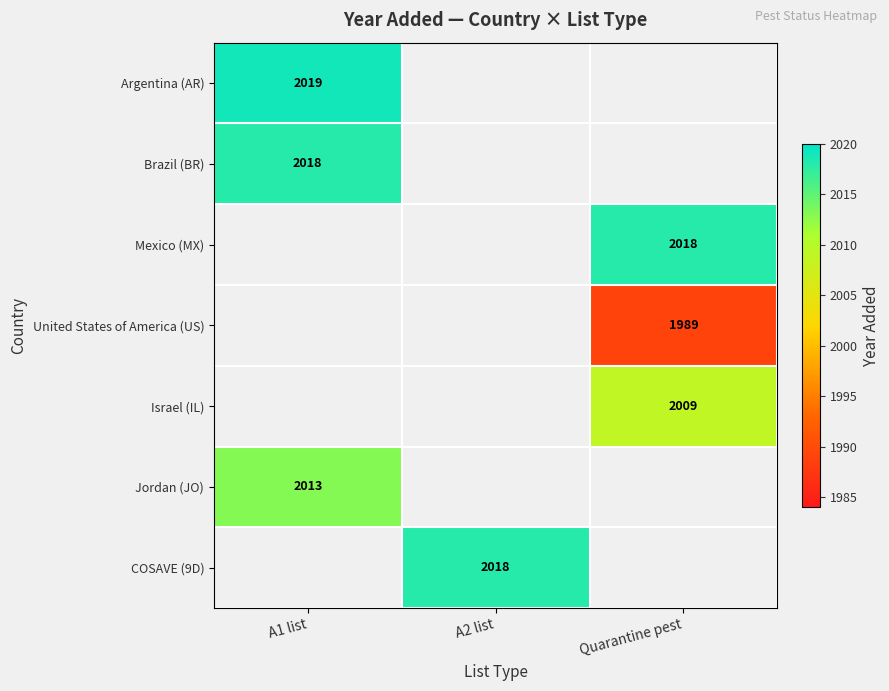

The Brazil (BR) series shows 2018 at A1 list. True or false?

True